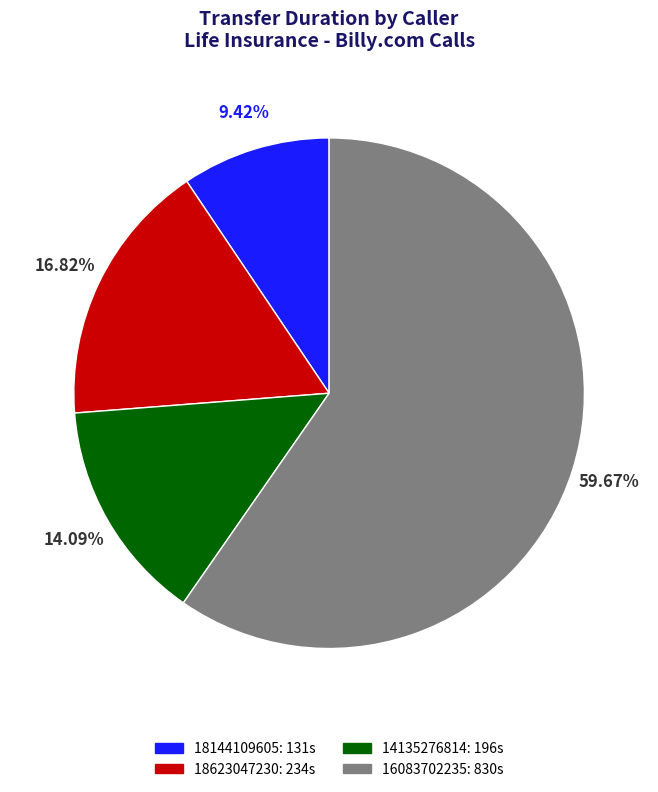

Between 18623047230 and 18144109605, which is larger?

18623047230